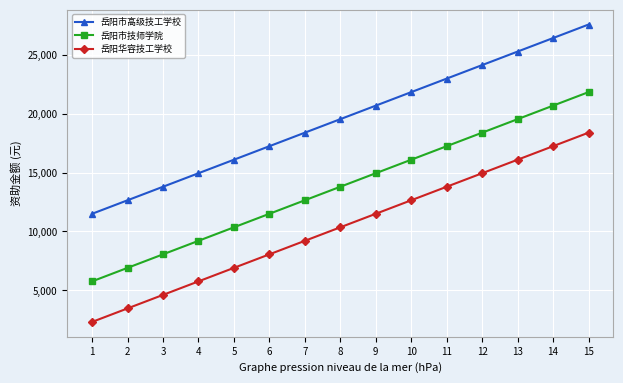

What value does the 岳阳市技师学院 series have at 2, to the nearest 10?

6900